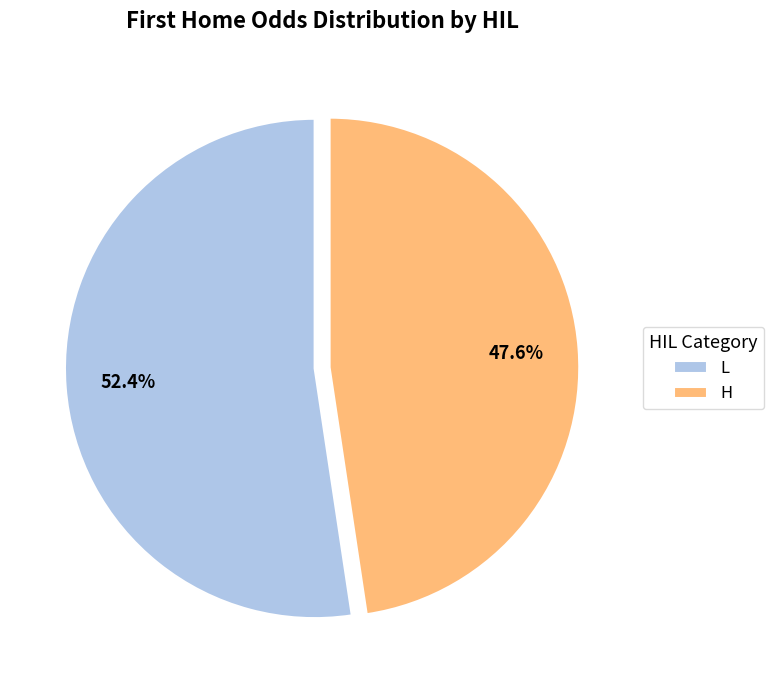

What is the largest slice in the pie chart?

L